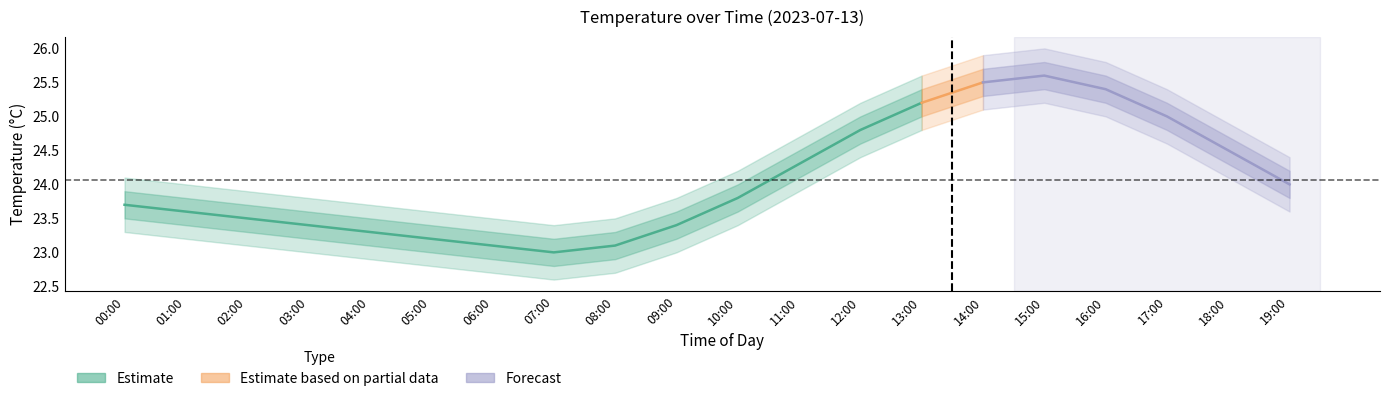

The value of temp_lower1 at 00:00 is 11.5. True or false?

False